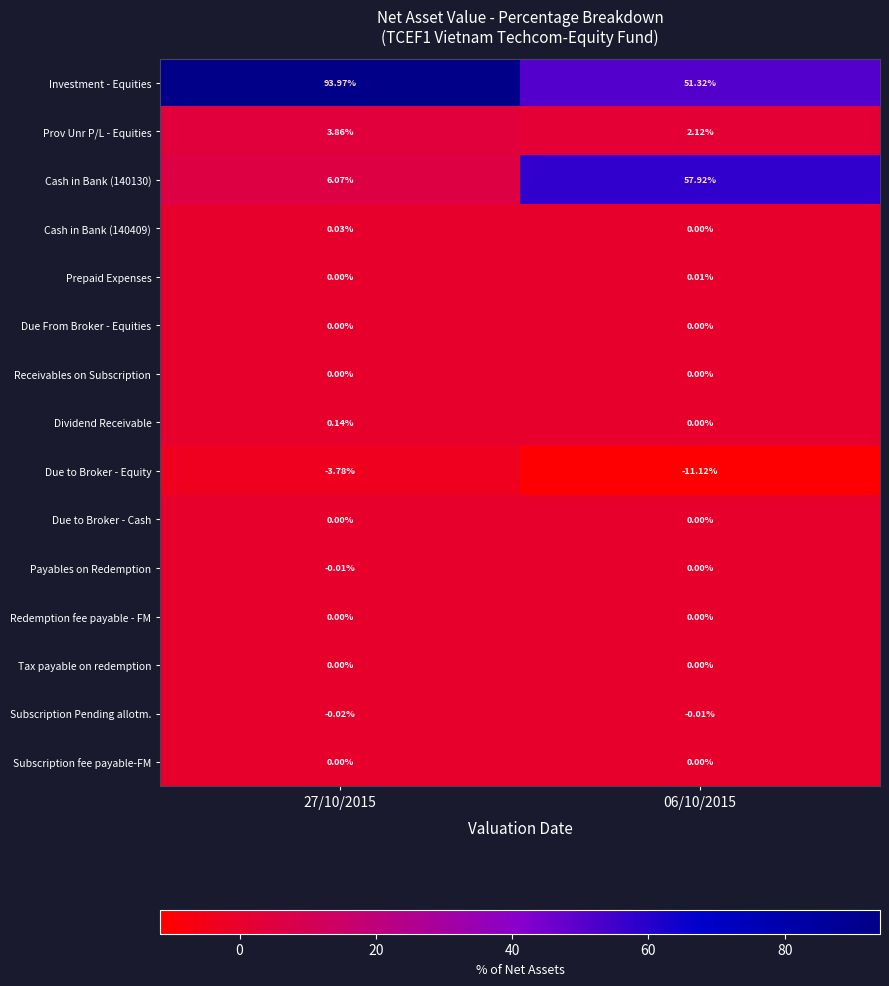

Is the value of Cash in Bank (140130) at 06/10/2015 greater than the value of Investment - Equities at 27/10/2015?

No